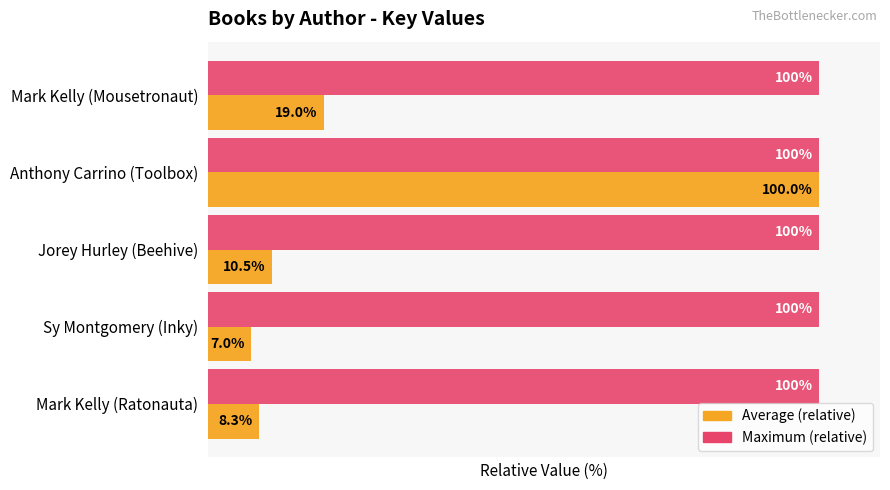

Is the value of Maximum (relative) at Mark Kelly (Mousetronaut) greater than the value of Average (relative) at Mark Kelly (Mousetronaut)?

Yes